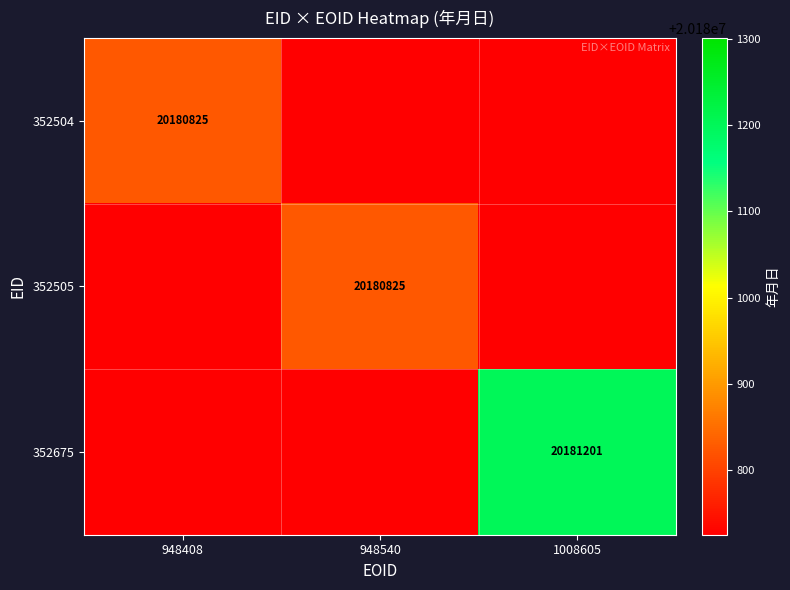

How many data points does each series have?

3